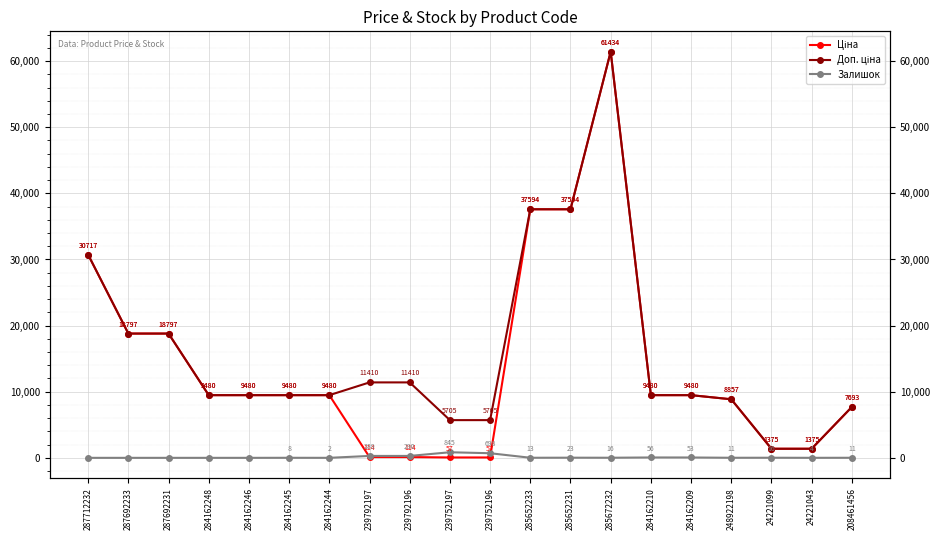

What is the value of the Доп. ціна point at the 19th from the left?

1375.0